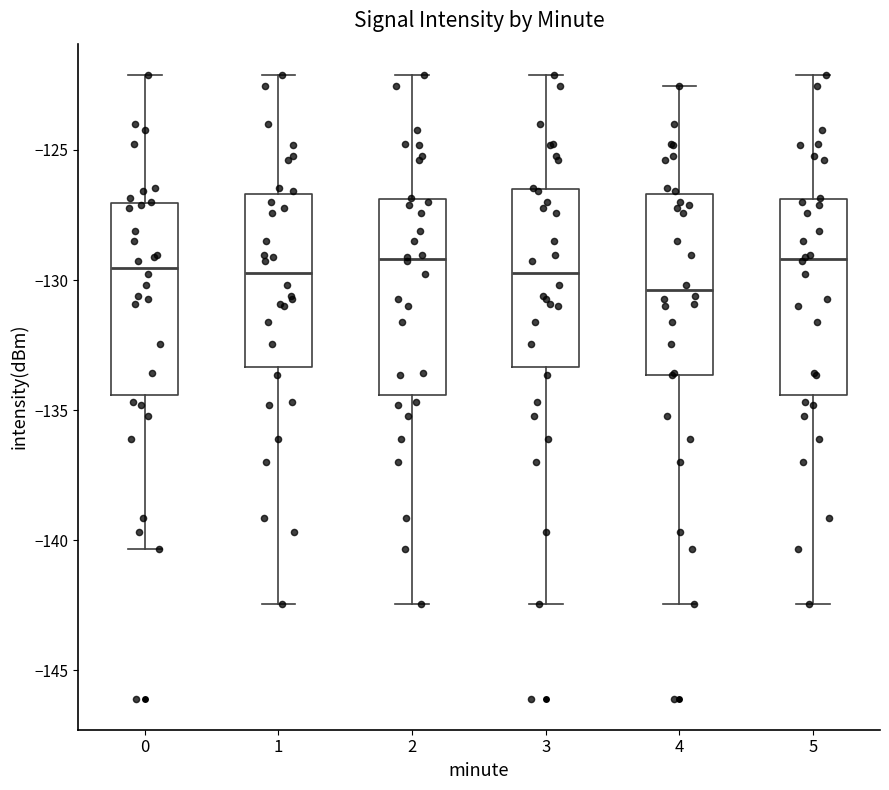

Reading left to right, read every box against the y-axis: the position of its median line, the range the box covers, and the ends of its whiskers. The values are not printed on the chart, so give them approximately, as read against the axis.

0: median -129.5, box -134.5 to -127.0, whiskers -140.5 to -122.0
1: median -129.5, box -133.5 to -126.5, whiskers -142.5 to -122.0
2: median -129.0, box -134.5 to -127.0, whiskers -142.5 to -122.0
3: median -129.5, box -133.5 to -126.5, whiskers -142.5 to -122.0
4: median -130.5, box -133.5 to -126.5, whiskers -142.5 to -122.5
5: median -129.0, box -134.5 to -127.0, whiskers -142.5 to -122.0